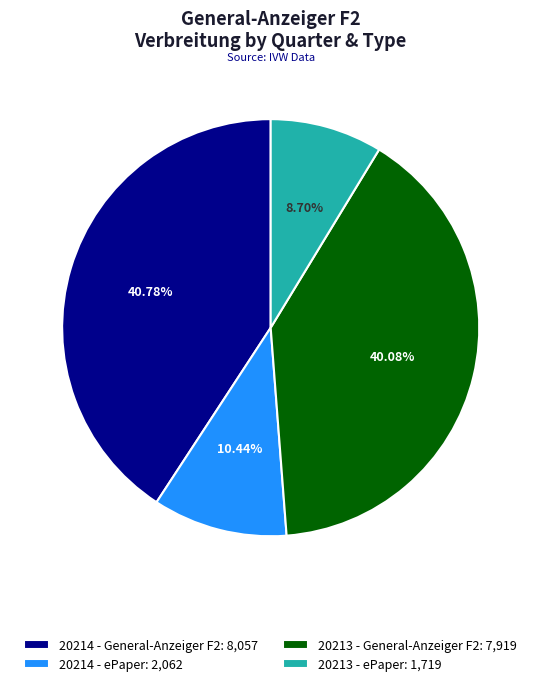

Rank the categories by value from lowest to highest.

20213 - ePaper, 20214 - ePaper, 20213 - General-Anzeiger F2, 20214 - General-Anzeiger F2